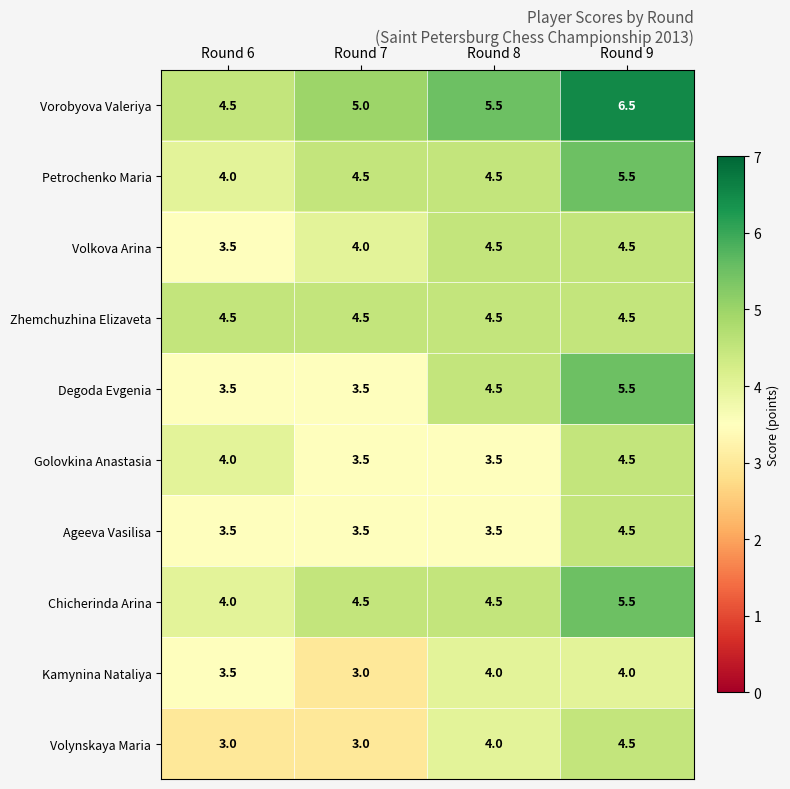

What is the difference between the highest and lowest values at Round 7?

2.0